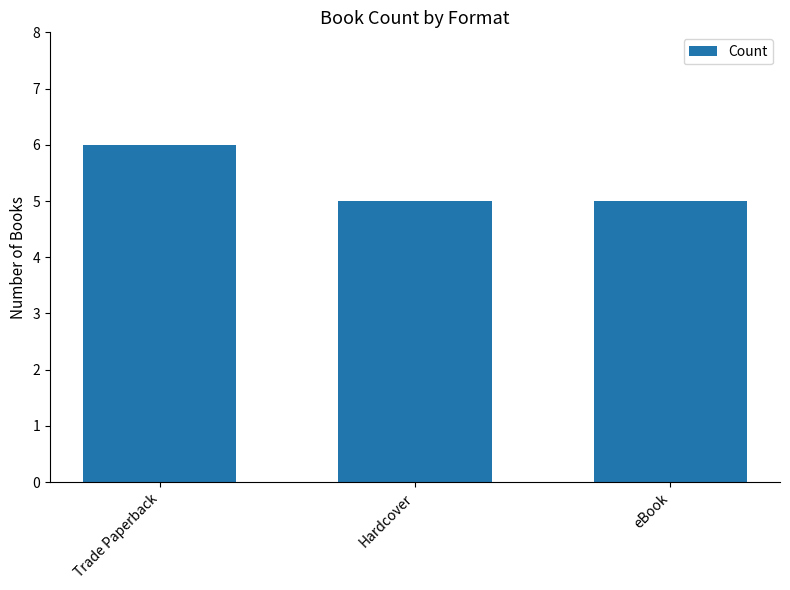

Approximately how many times larger is the value at Hardcover compared to Trade Paperback?

0.8